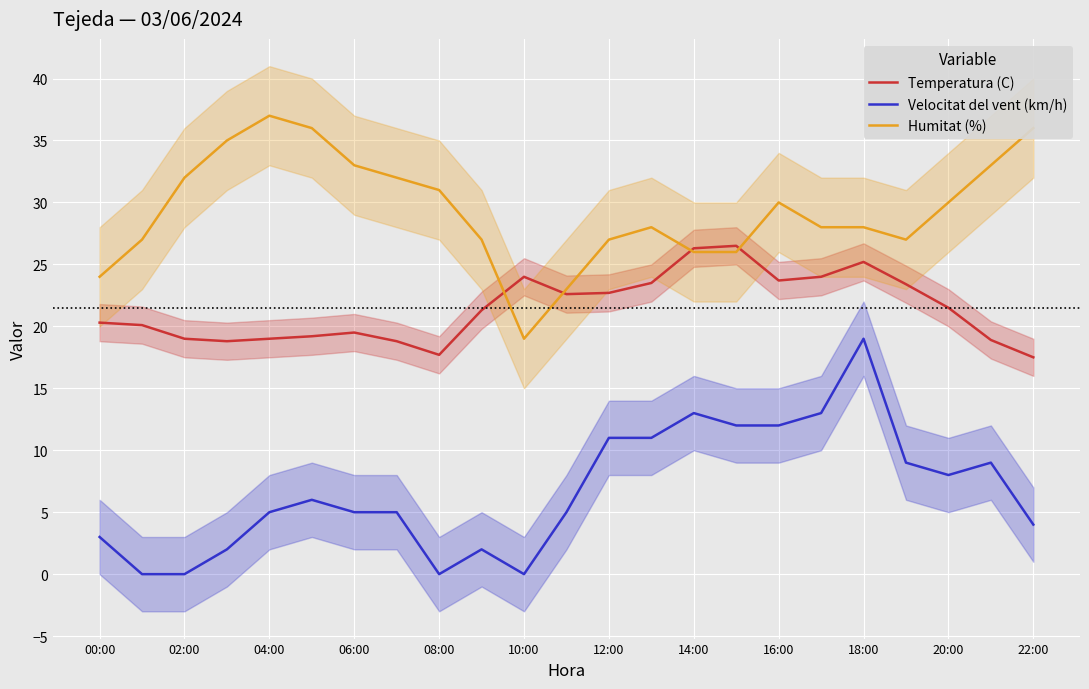

What is the minimum value for Humitat (%)?

19.0